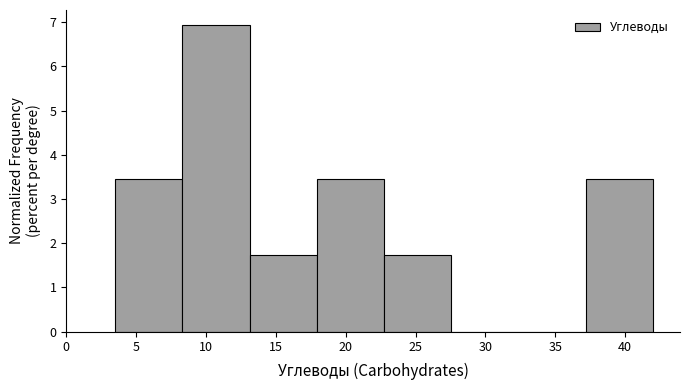

Reading left to right, transcribe this chart: for each bar, give the range it covers on the x-axis and its height. Neither the bar edges nor the heights are printed on the chart, so give them approximately, as read against the axes.

3.5 to 8.5: 3.5
8.5 to 13.0: 6.9
13.0 to 18.0: 1.7
18.0 to 23.0: 3.5
23.0 to 27.5: 1.7
27.5 to 32.5: 0
32.5 to 37.0: 0
37.0 to 42.0: 3.5